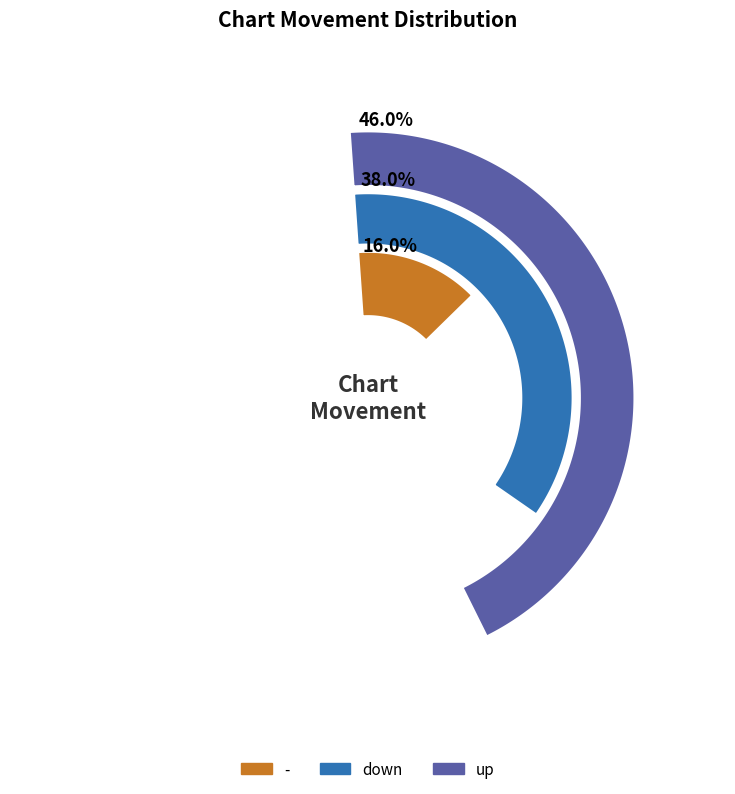

Is down the majority of the pie?

No